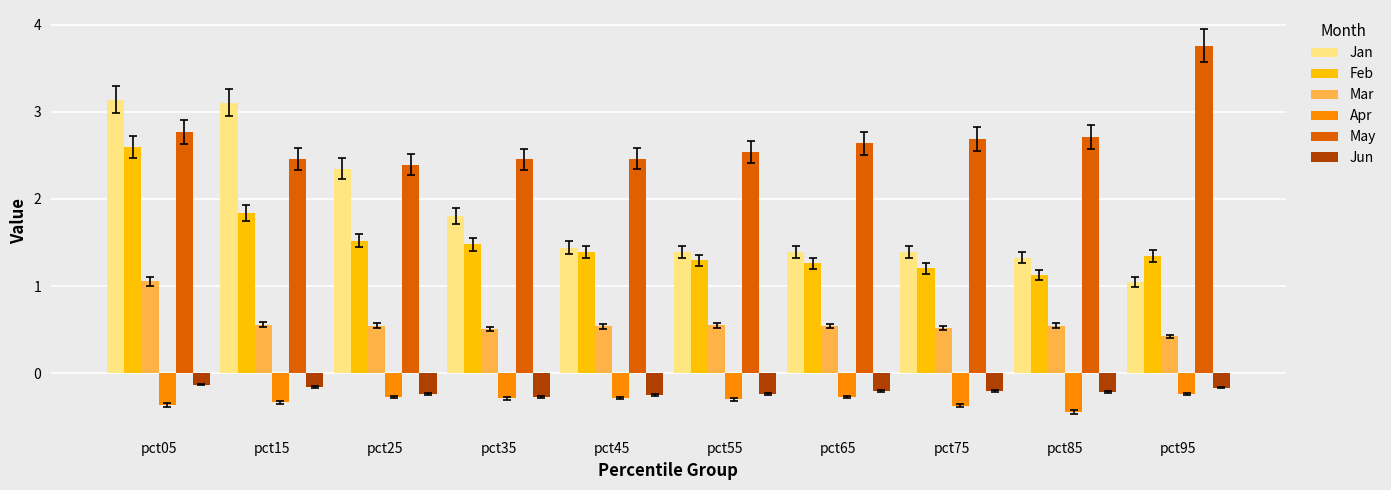

What is the total value across all series at pct45?

5.3